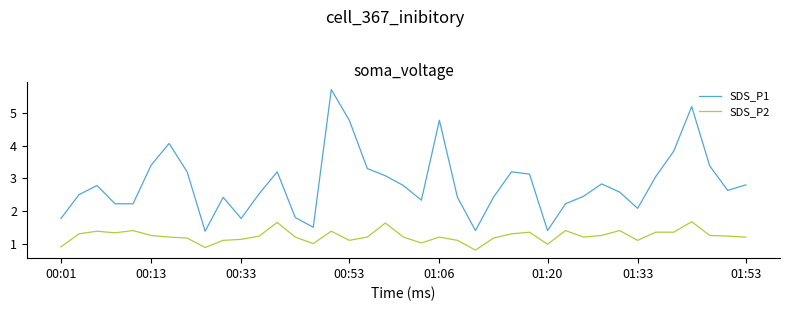

What is the maximum value for SDS_P2?

1.7